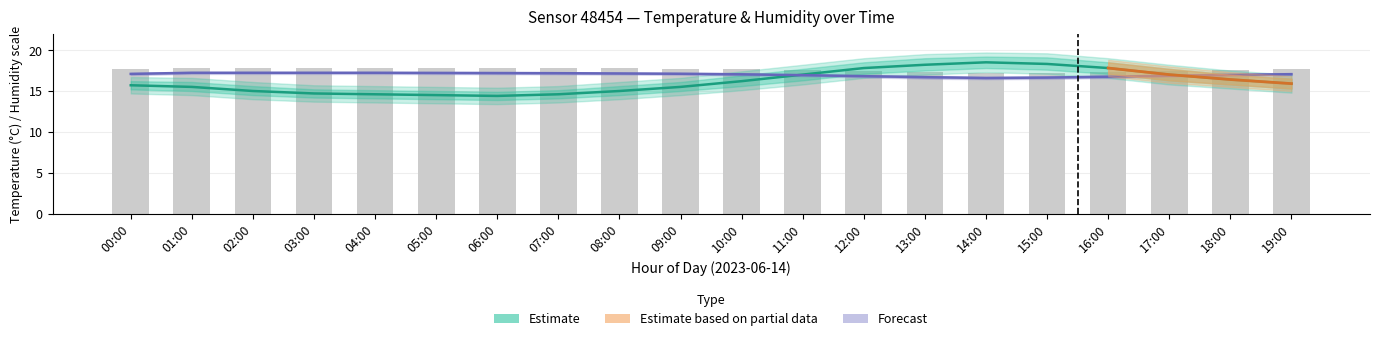

The humidity_upper series shows 17.5 at 11:00. True or false?

True